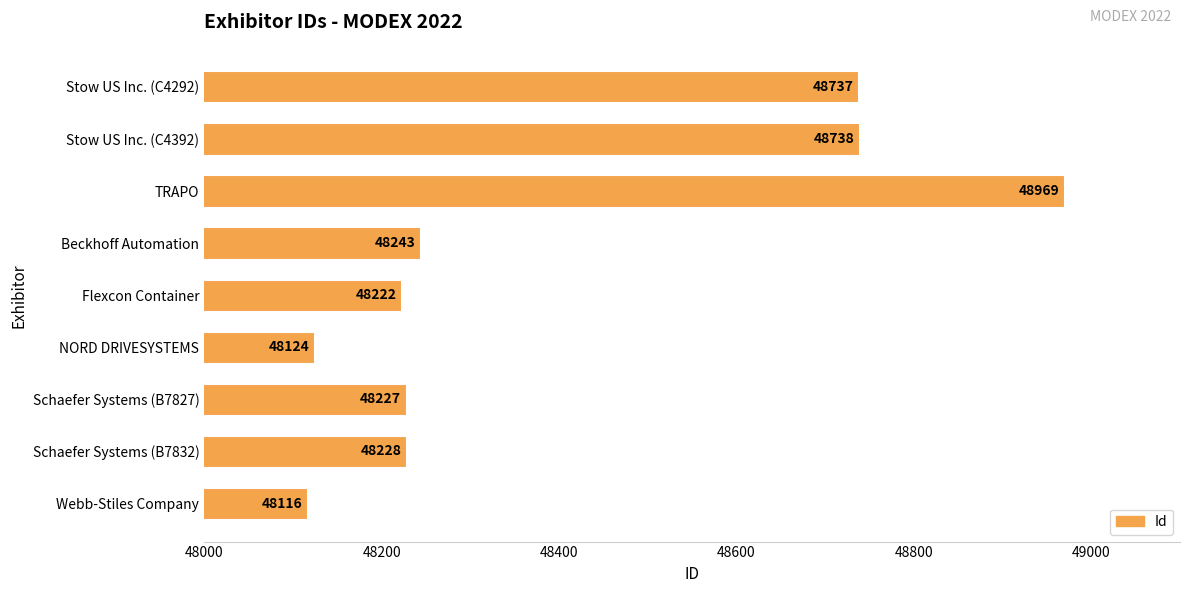

What is the label of the 9th bar from the top?

Webb-Stiles Company